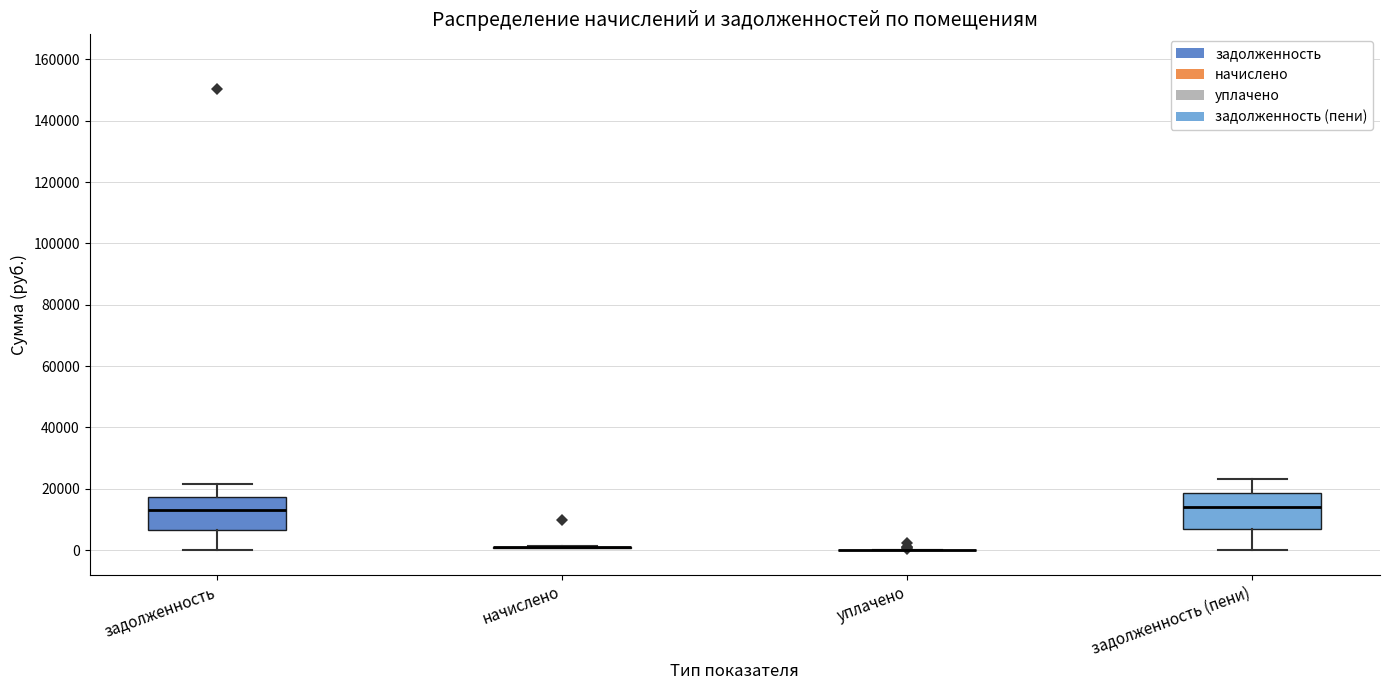

Reading left to right, read every box against the y-axis: the position of its median line, the range the box covers, and the ends of its whiskers. The values are not printed on the chart, so give them approximately, as read against the axis.

задолженность: median 14000, box 6000 to 18000, whiskers 0 to 22000
начислено: box collapsed to a line at 2000, whiskers 0 to 2000
уплачено: box collapsed to a line at 0, whiskers 0 to 0
задолженность (пени): median 14000, box 8000 to 18000, whiskers 0 to 24000